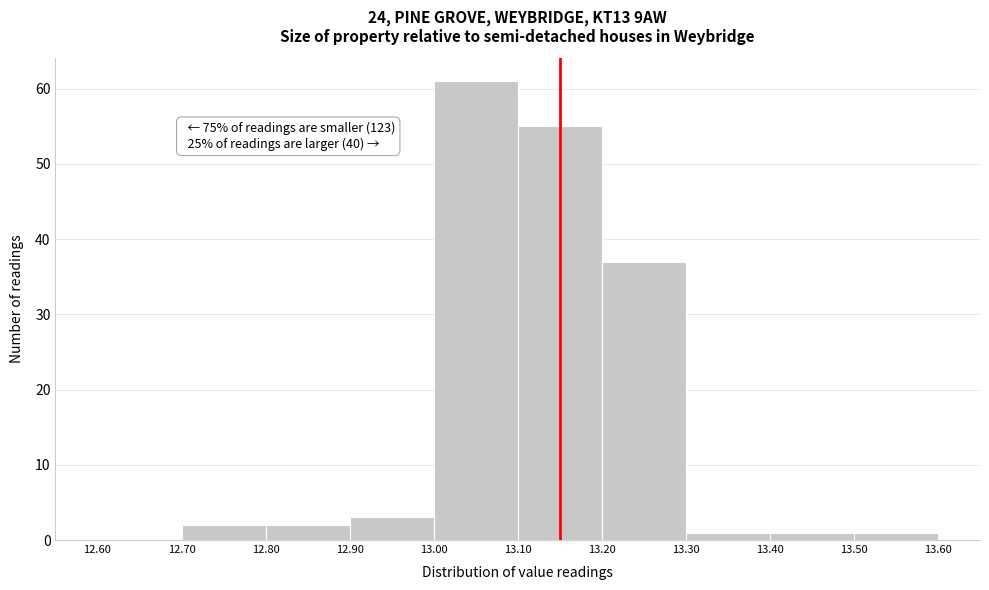

Over which range of the x-axis is the bar tallest?

13.00 to 13.10